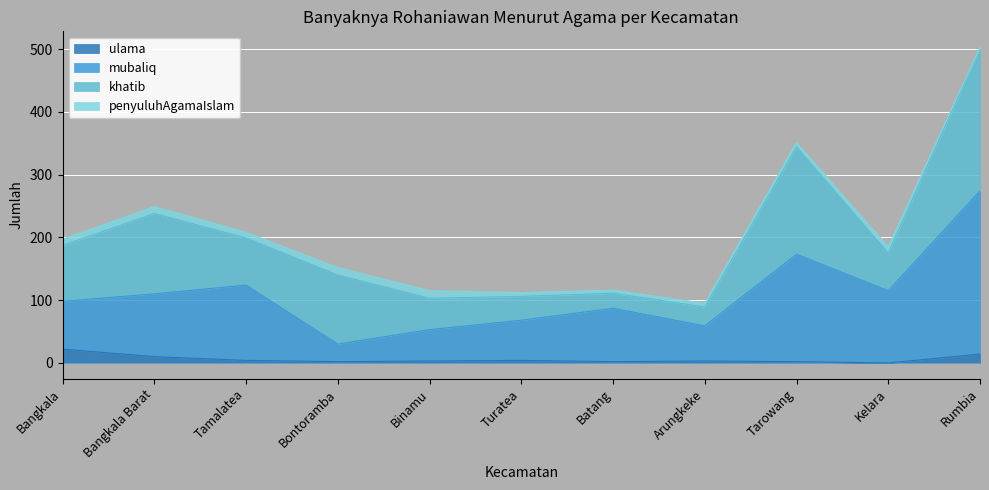

True or false: mubaliq and ulama cross at least once.

False